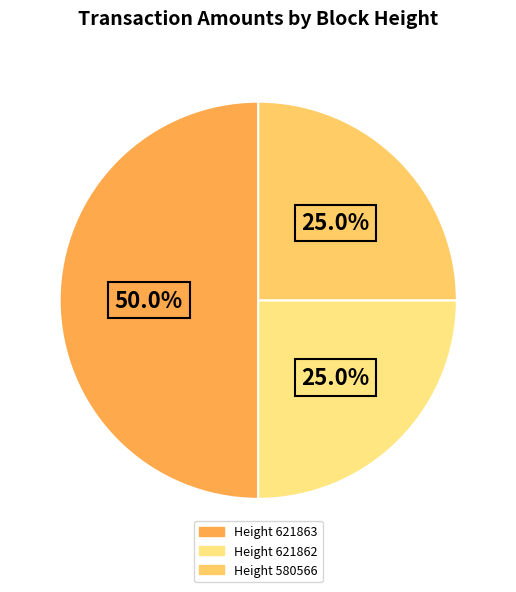

Count the number of slices in the pie.

3